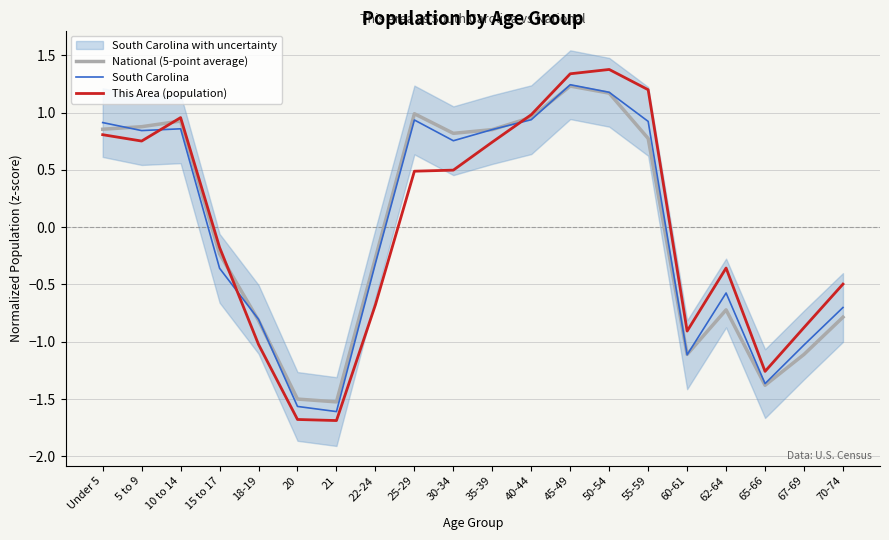

Where do South Carolina and National (5-point average) first cross each other?

Under 5 and 5 to 9